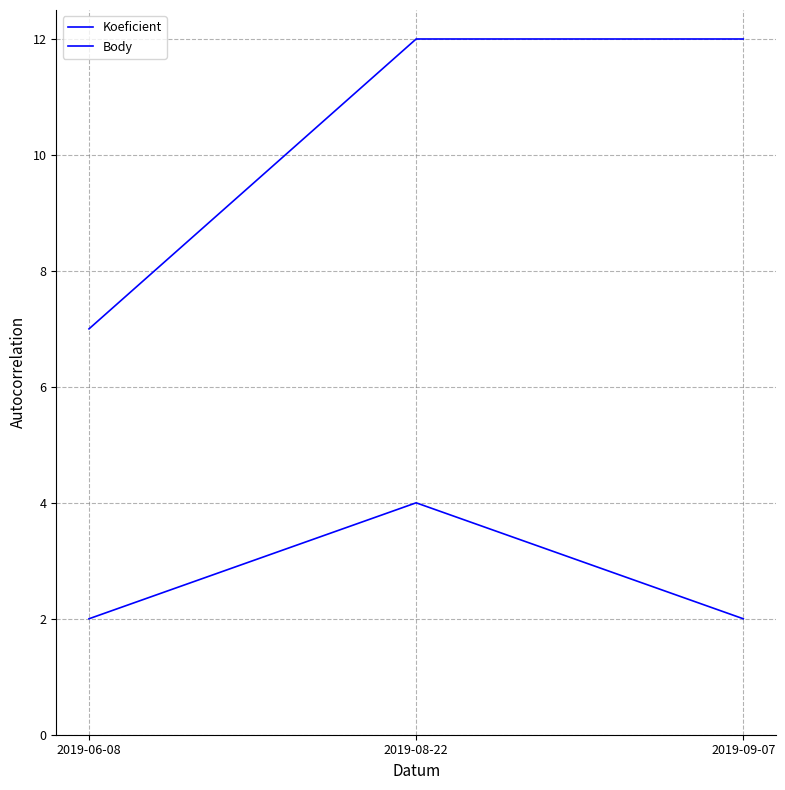

What position from the right is 2019-08-22?

2